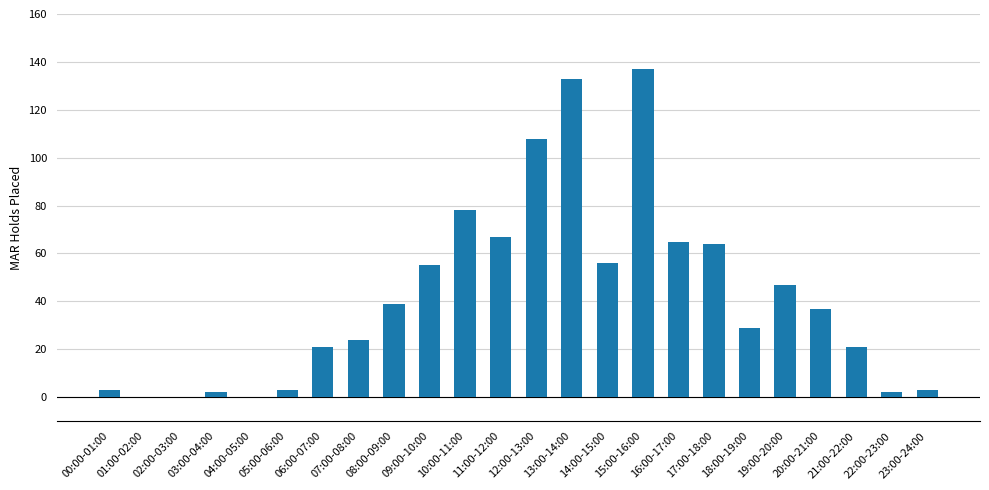

At which label does the data first exceed 37?

08:00-09:00